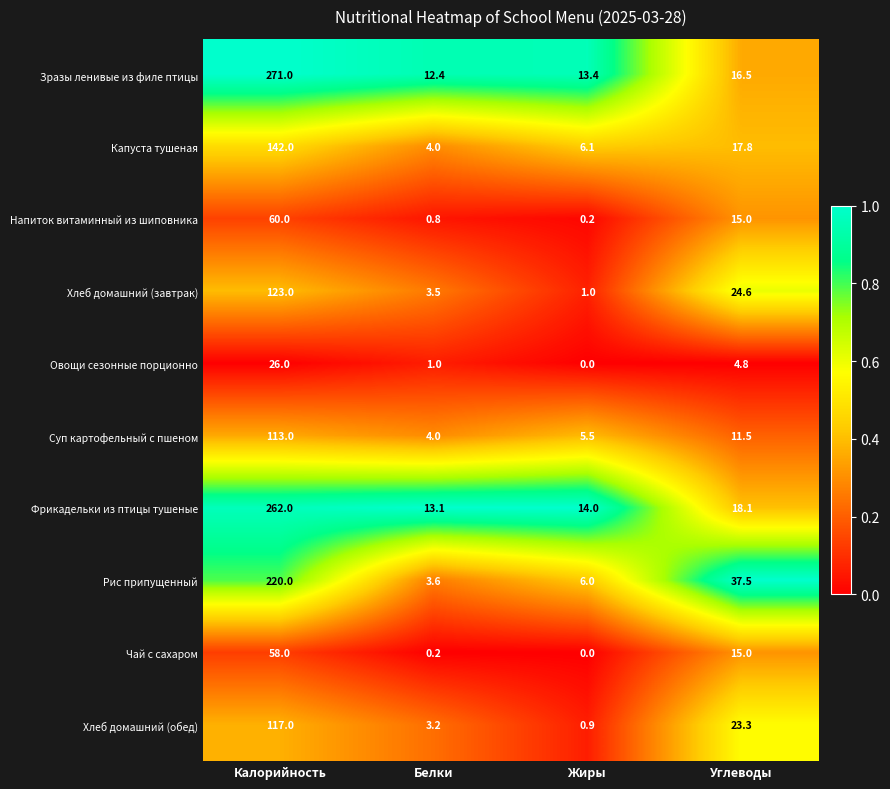

How many categories are shown in the chart?

4